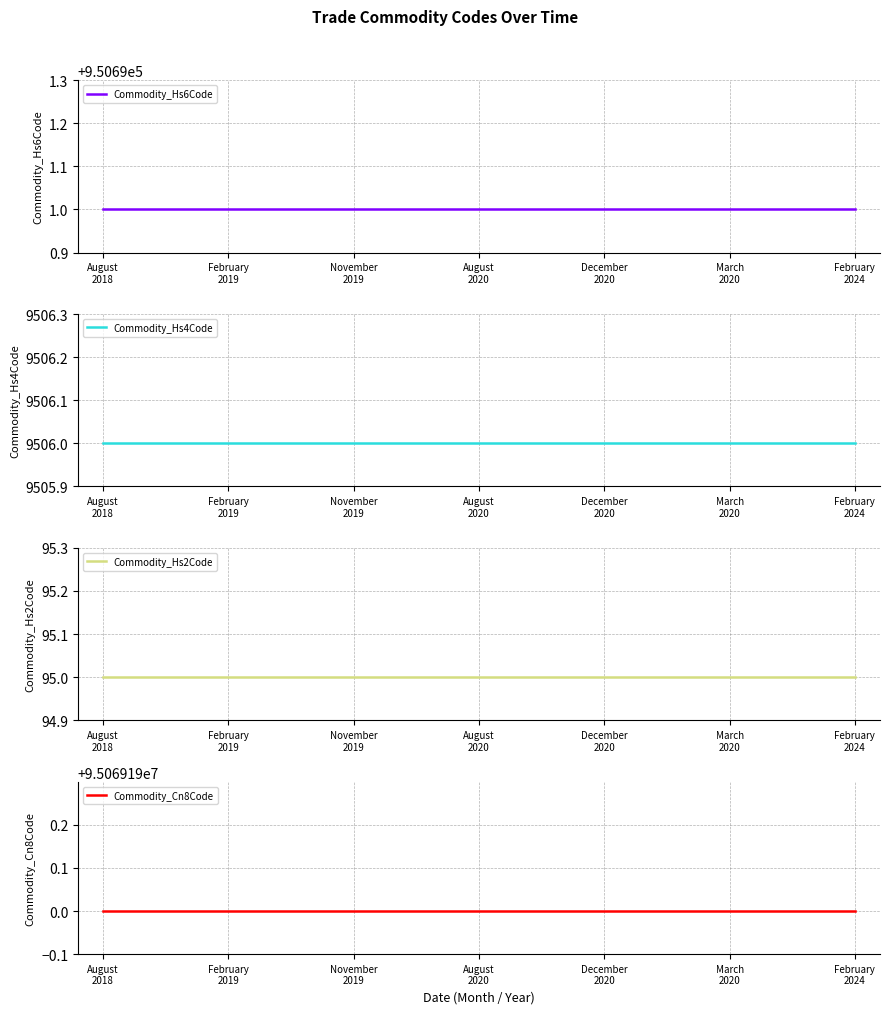

What is the lowest value of the Commodity_Hs6Code series?

950691